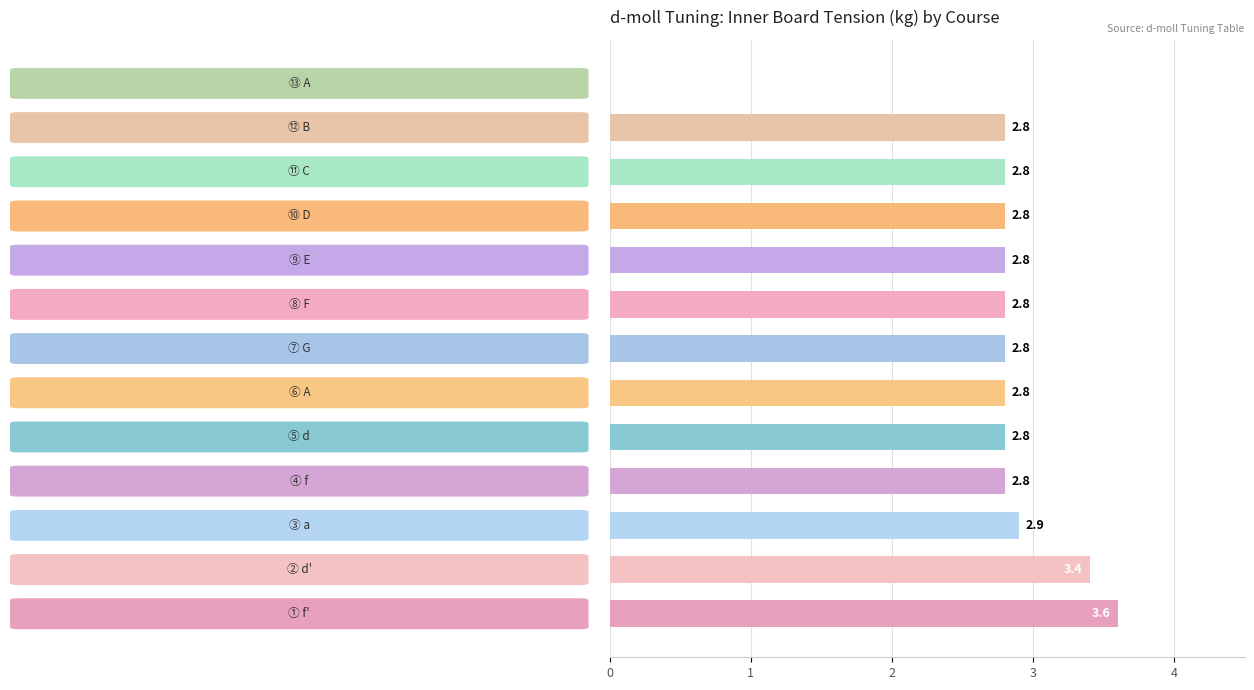

What is the sum of all values?

35.1